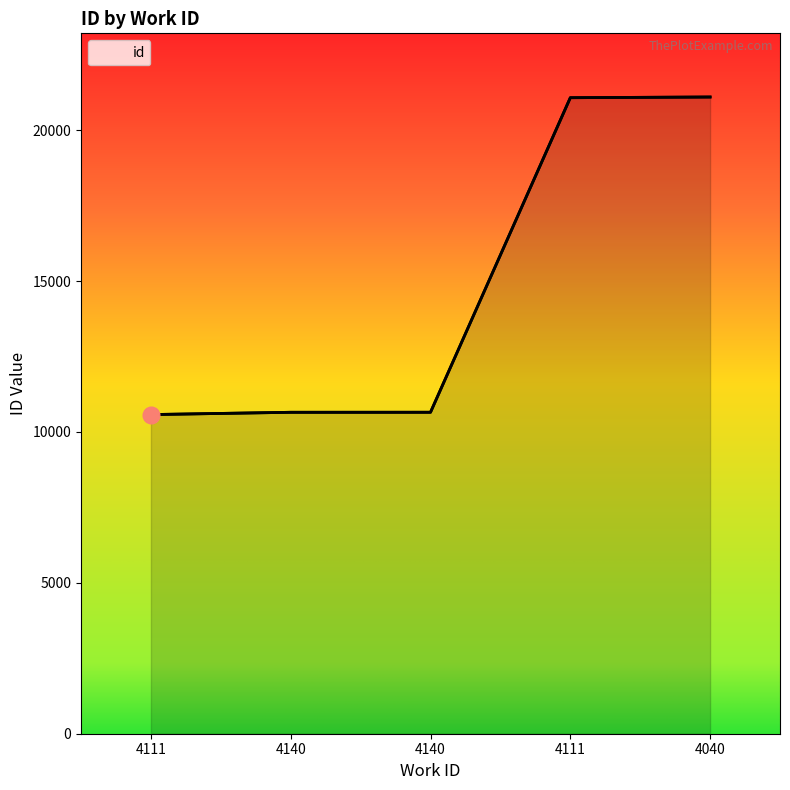

Count the number of categories in the chart.

5